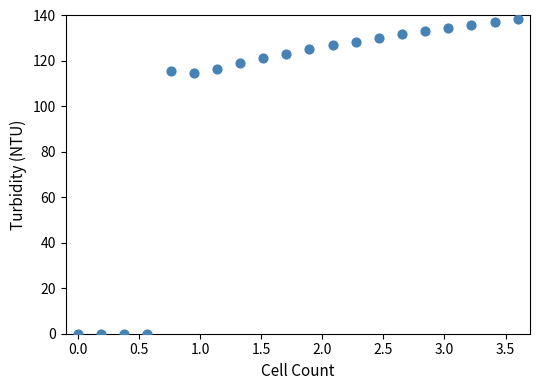

What is the range of X values (max minus min)?

3.6